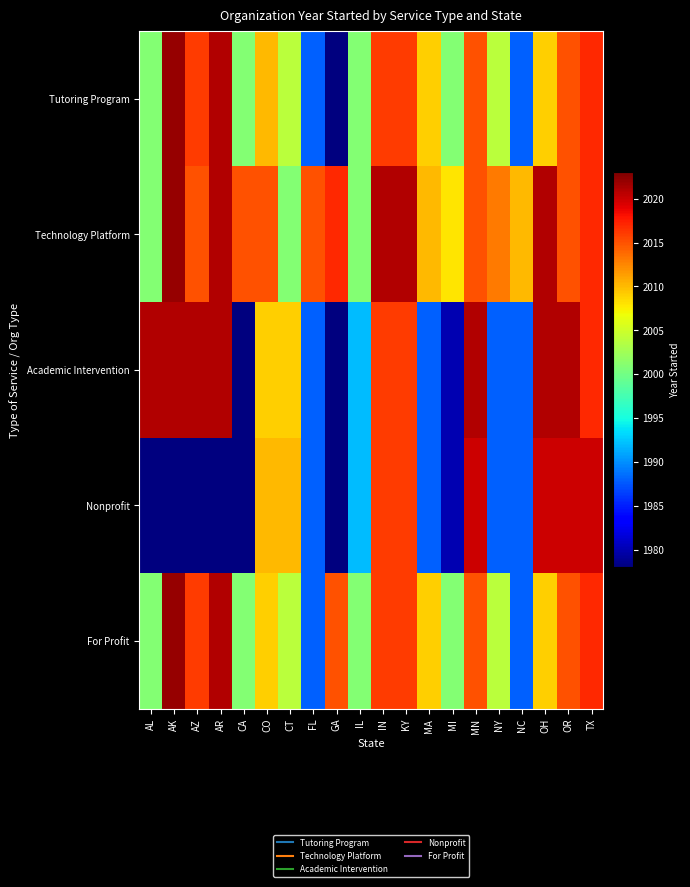

Which series has the largest range (max minus min)?

Tutoring Program